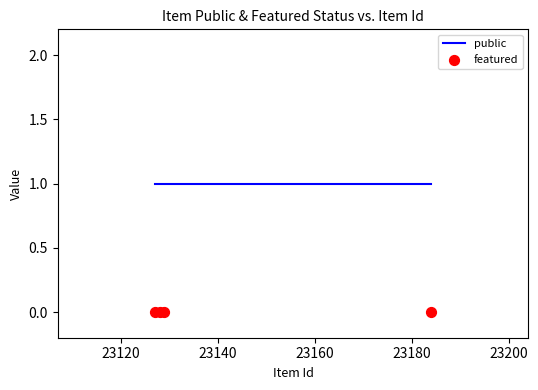

Which series contains the highest Y value?

public